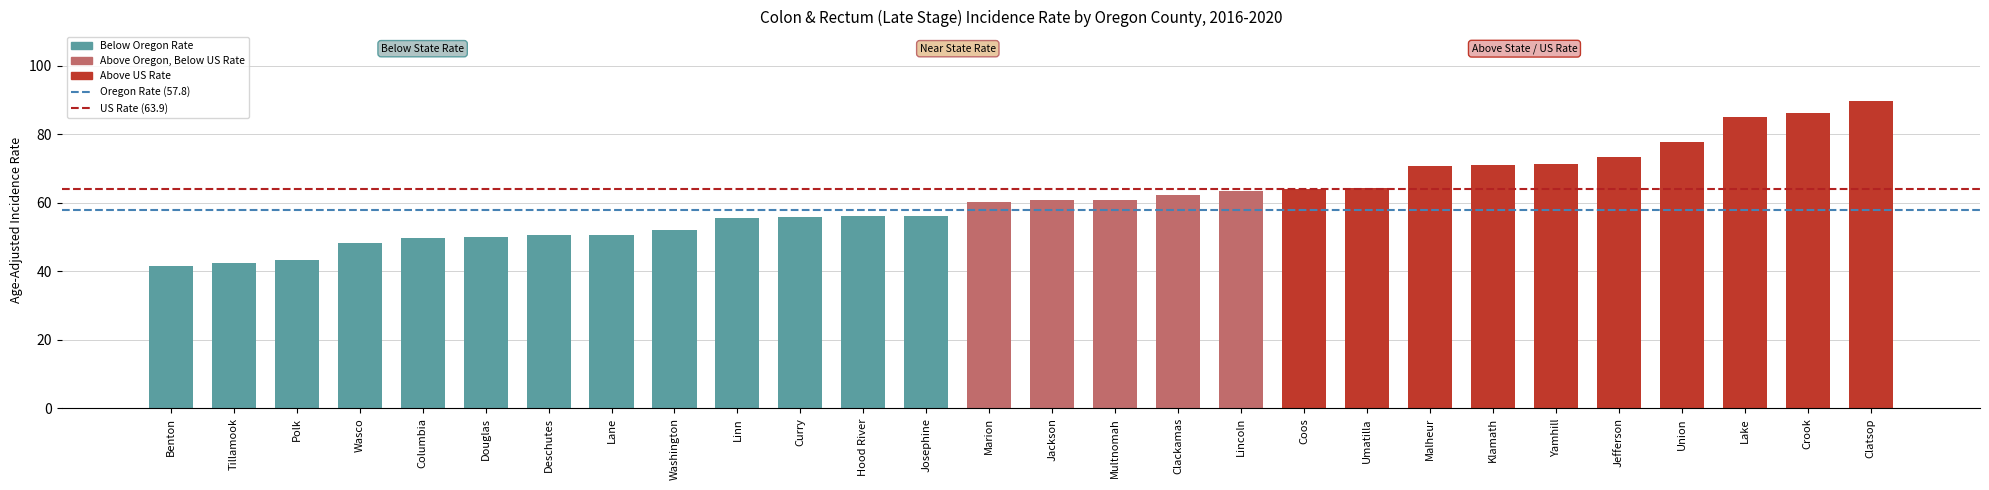

At which category does the chart reach its peak across all series?

Clatsop